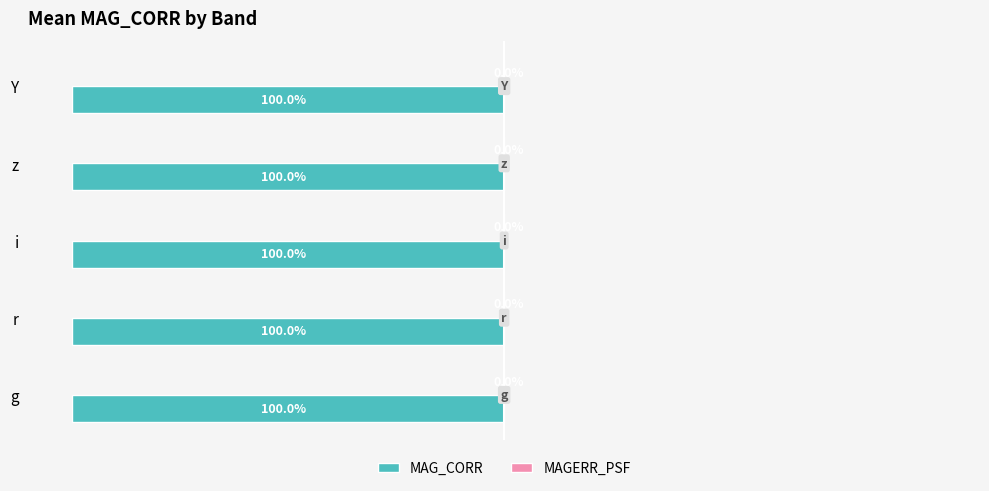

Count the number of data series in this chart.

2